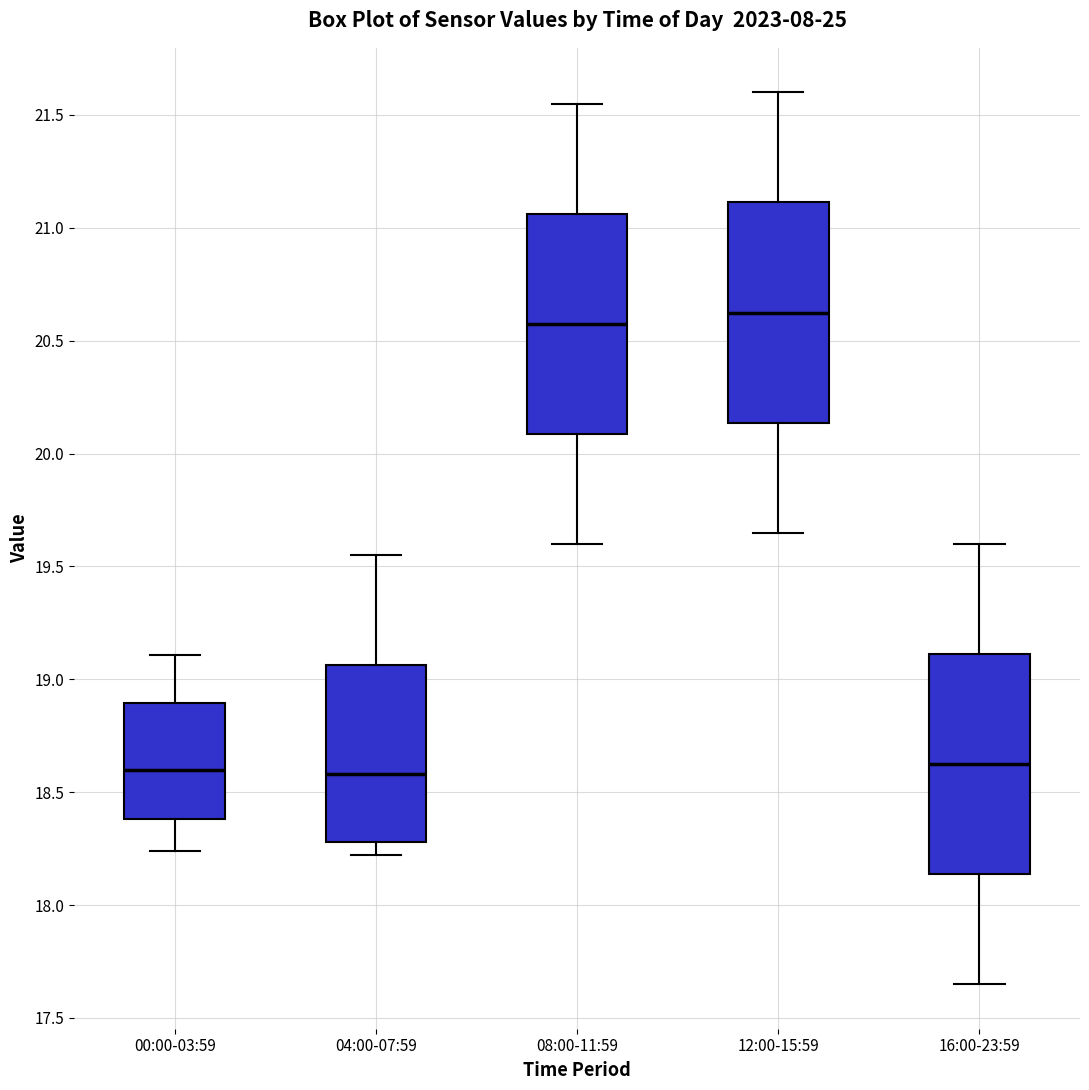

Reading left to right, transcribe this box plot: for each box, give where its median line is, the range the box spans, and where its two whiskers end, as read against the y-axis. The values are not printed on the chart, so give them approximately, as read against the axis.

00:00-03:59: median 18.60, box 18.40 to 18.90, whiskers 18.25 to 19.10
04:00-07:59: median 18.60, box 18.30 to 19.05, whiskers 18.20 to 19.55
08:00-11:59: median 20.60, box 20.10 to 21.05, whiskers 19.60 to 21.55
12:00-15:59: median 20.65, box 20.15 to 21.10, whiskers 19.65 to 21.60
16:00-23:59: median 18.65, box 18.15 to 19.10, whiskers 17.65 to 19.60